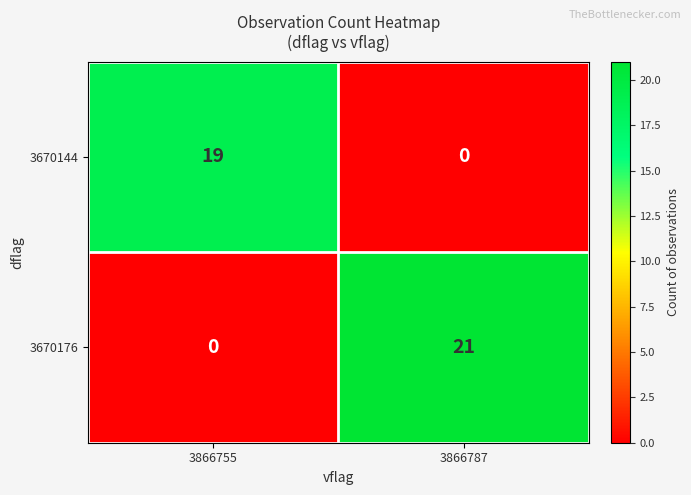

List the series in order of their peak value, lowest first.

3670144, 3670176